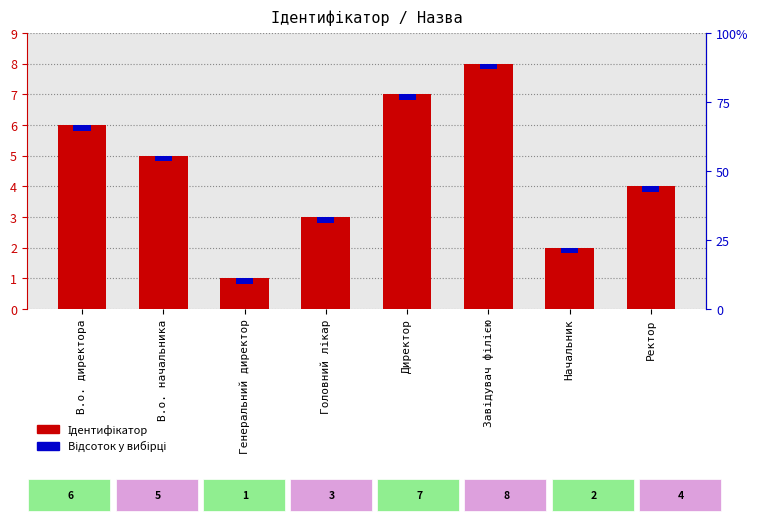

Reading left to right, transcribe all the data shown in this chart.

6	5	1	3	7	8	2	4